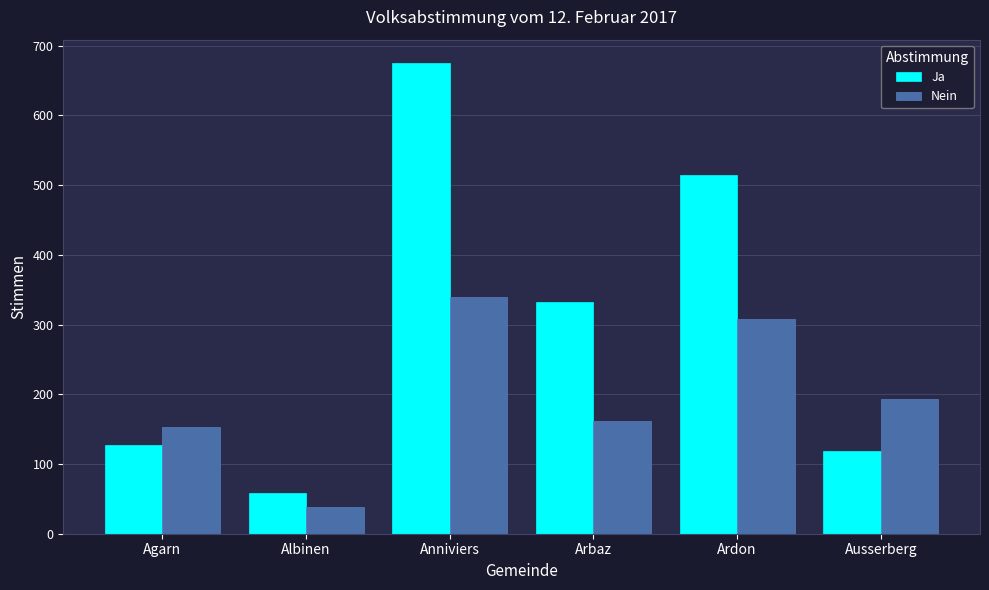

What is the spread (max minus min) of values at Ausserberg?

74